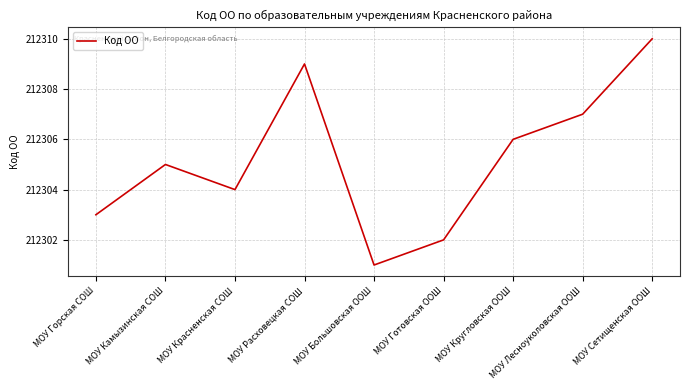

List the labels in order of value, largest first.

МОУ Сетищенская ООШ, МОУ Расховецкая СОШ, МОУ Лесноуколовская ООШ, МОУ Кругловская ООШ, МОУ Камызинская СОШ, МОУ Красненская СОШ, МОУ Горская СОШ, МОУ Готовская ООШ, МОУ Большовская ООШ